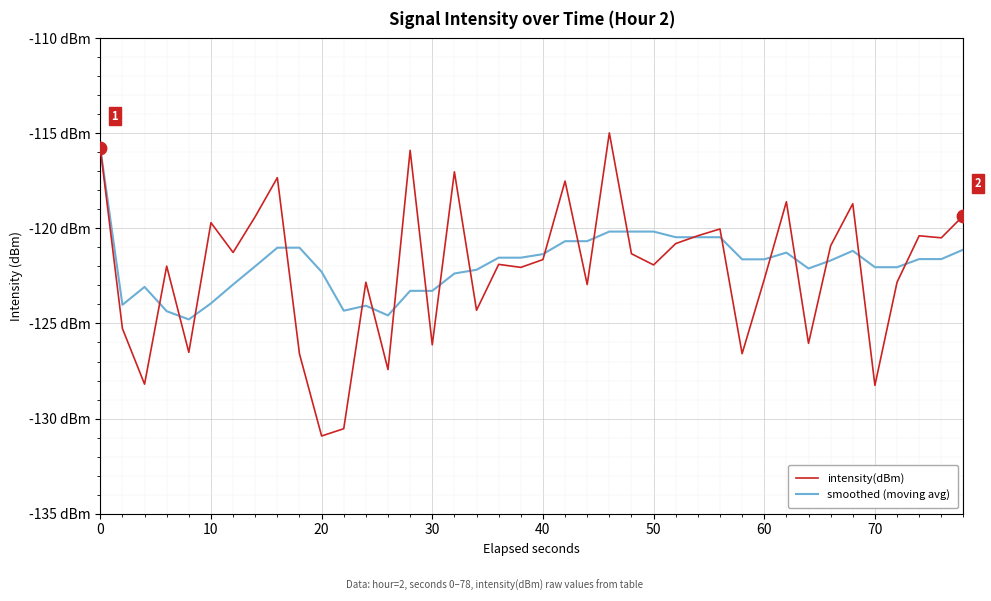

What is the minimum value shown in the chart?

-130.9